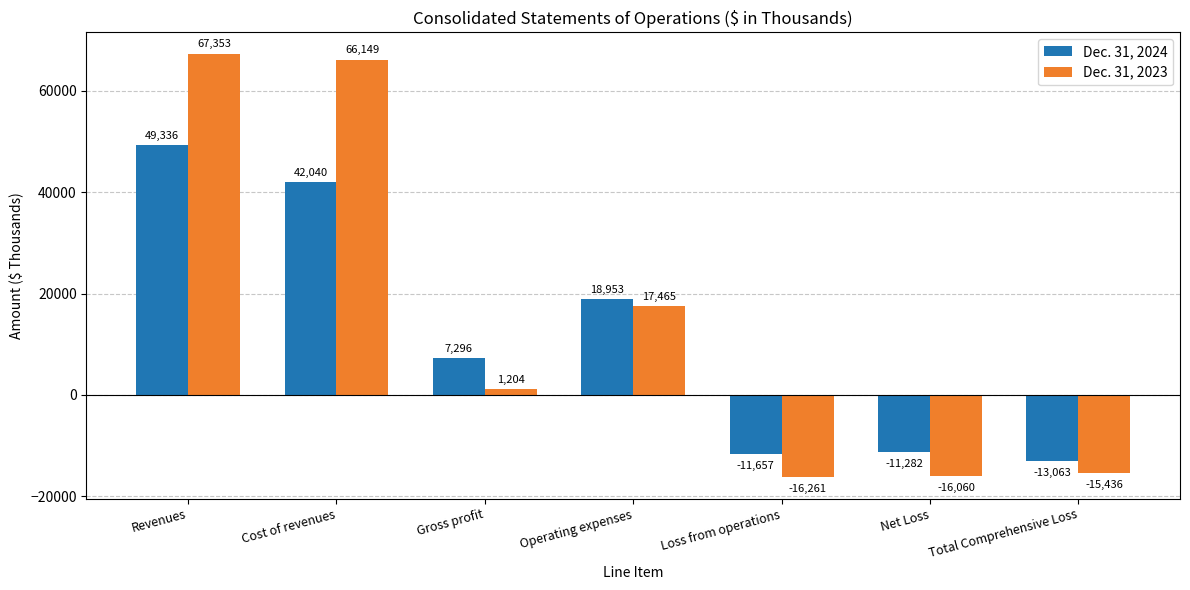

At which label is Dec. 31, 2023 closest to 25546?

Operating expenses